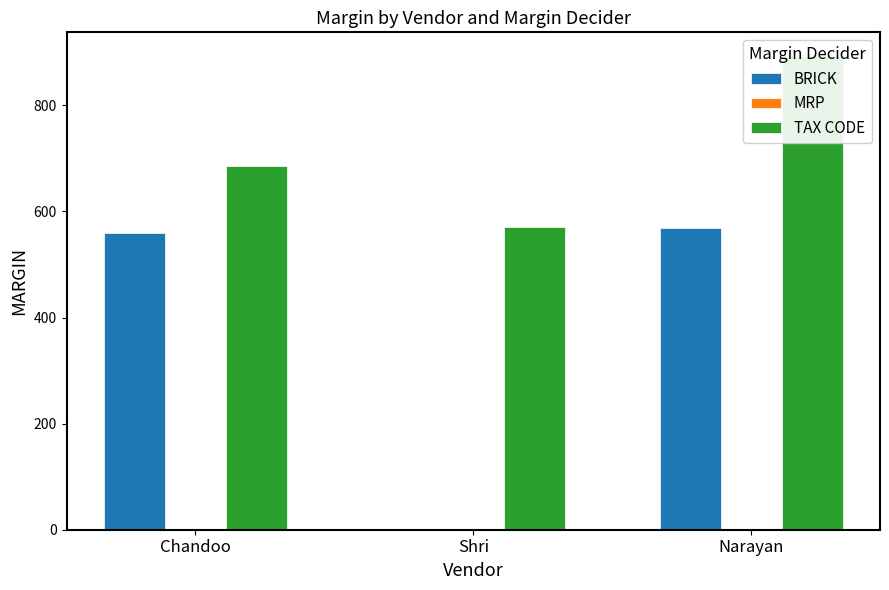

The value of MRP at Chandoo is 0. True or false?

True